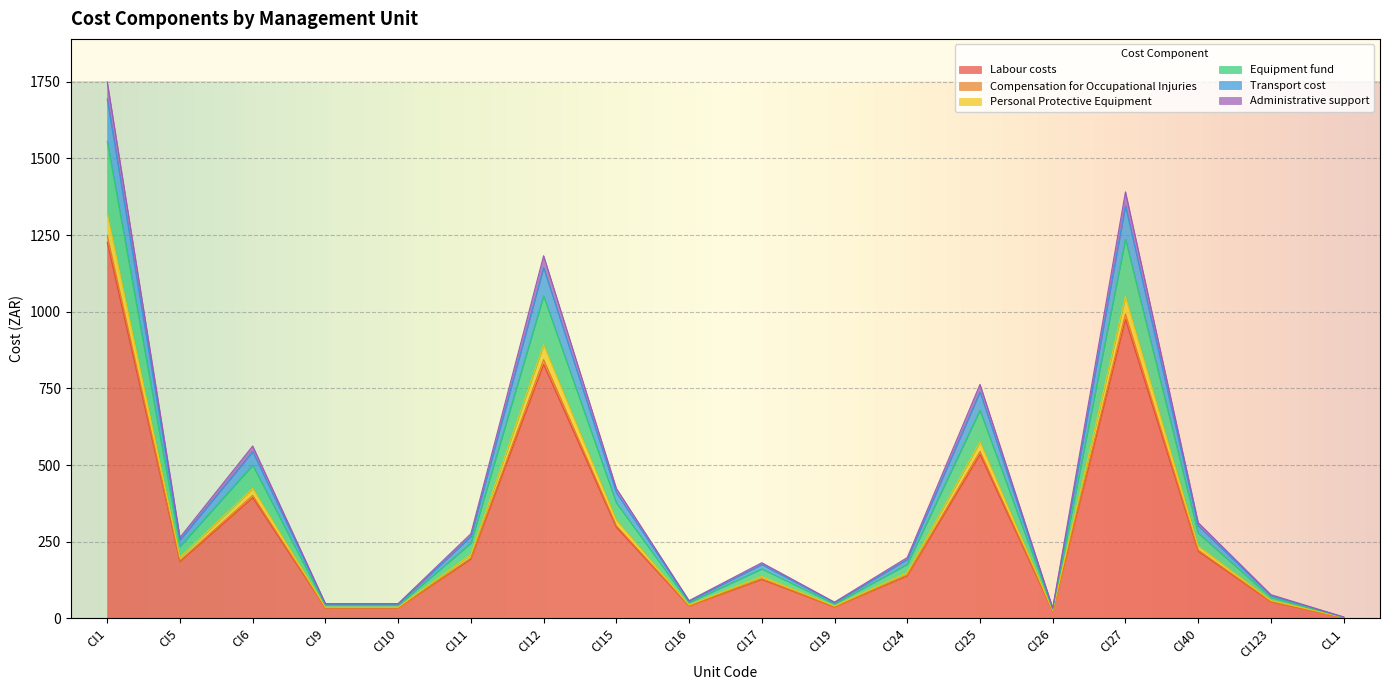

Does the chart display data point markers on the line(s)?

No